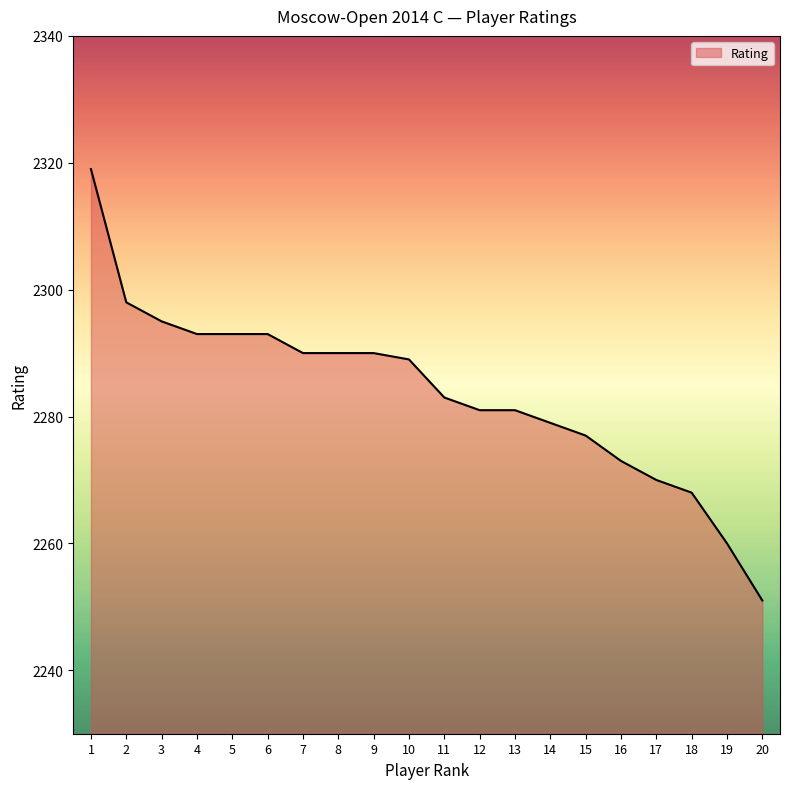

How many lines are shown in the chart?

1